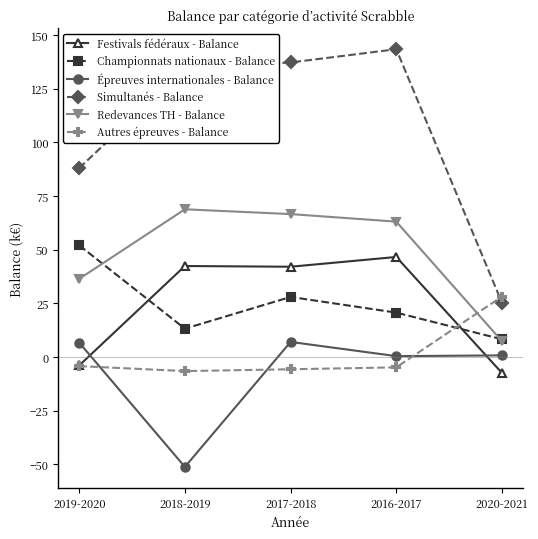

What is the sum of all Redevances TH - Balance values?

242.3